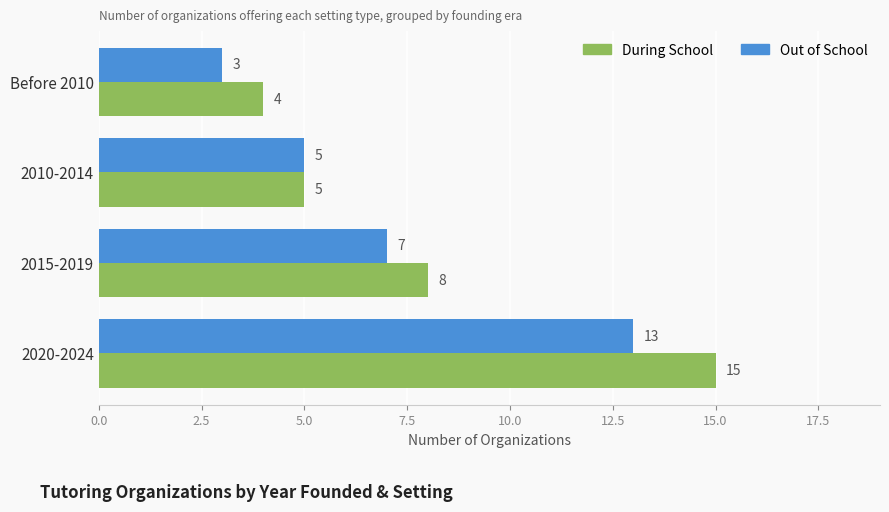

What is the difference between the maximum and minimum values in the Out of School series?

10